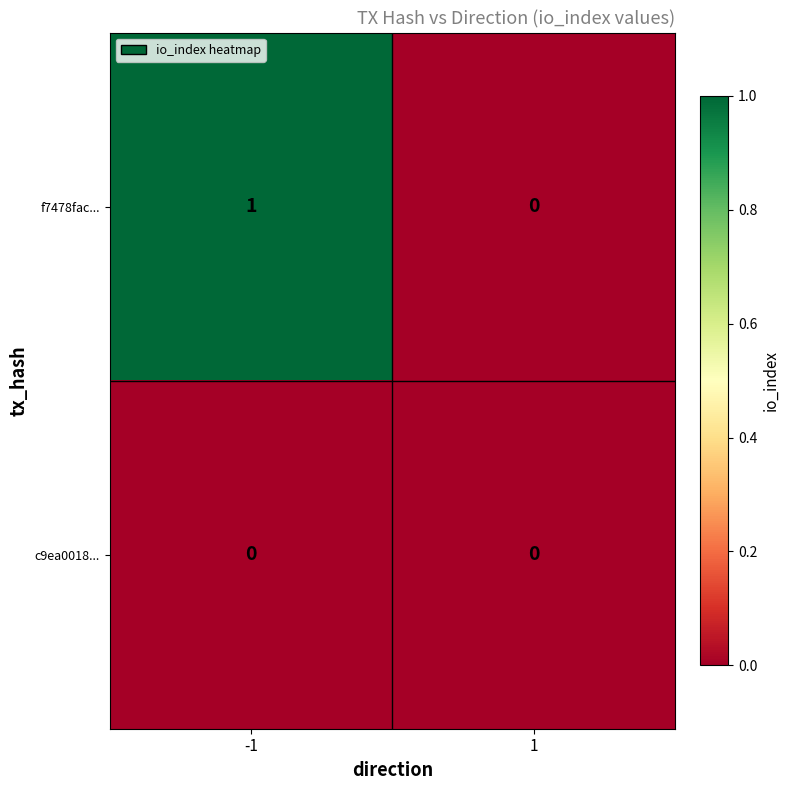

Is it true that c9ea0018... equals 0 at 1?

True